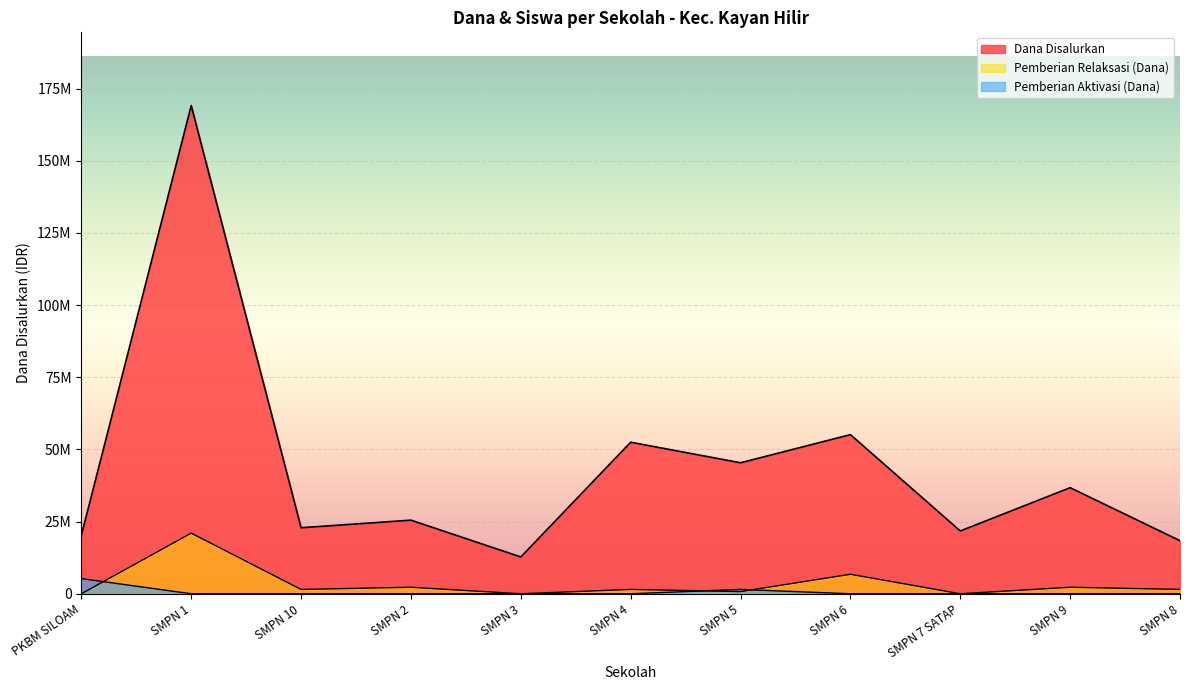

Reading left to right, list all the values displayed in this chart.

Dana Disalurkan: 20250000	169125000	22875000	25500000	12750000	52500000	45375000	55125000	21750000	36750000	18375000
Pemberian Relaksasi (Dana): 0	21000000	1500000	2250000	0	1500000	750000	6750000	0	2250000	1500000
Pemberian Aktivasi (Dana): 5250000	0	0	0	0	0	1500000	0	0	0	0